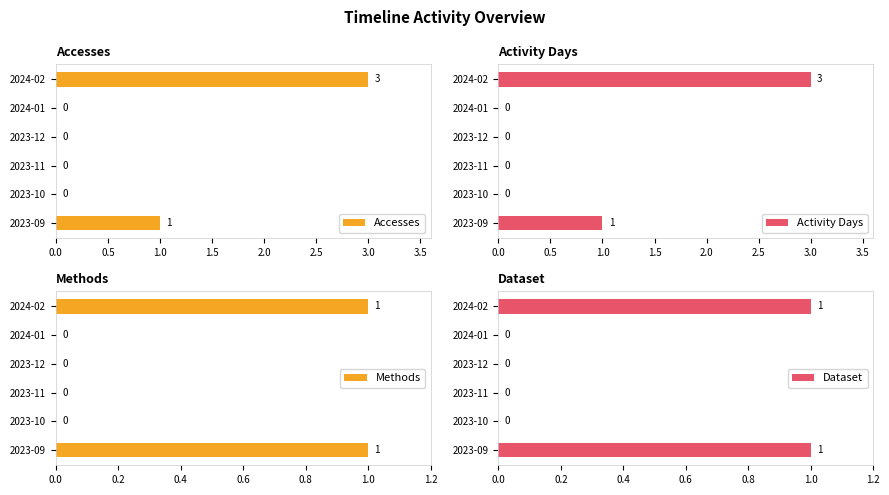

True or false: Dataset has a value of 0 at 2024-01.

True